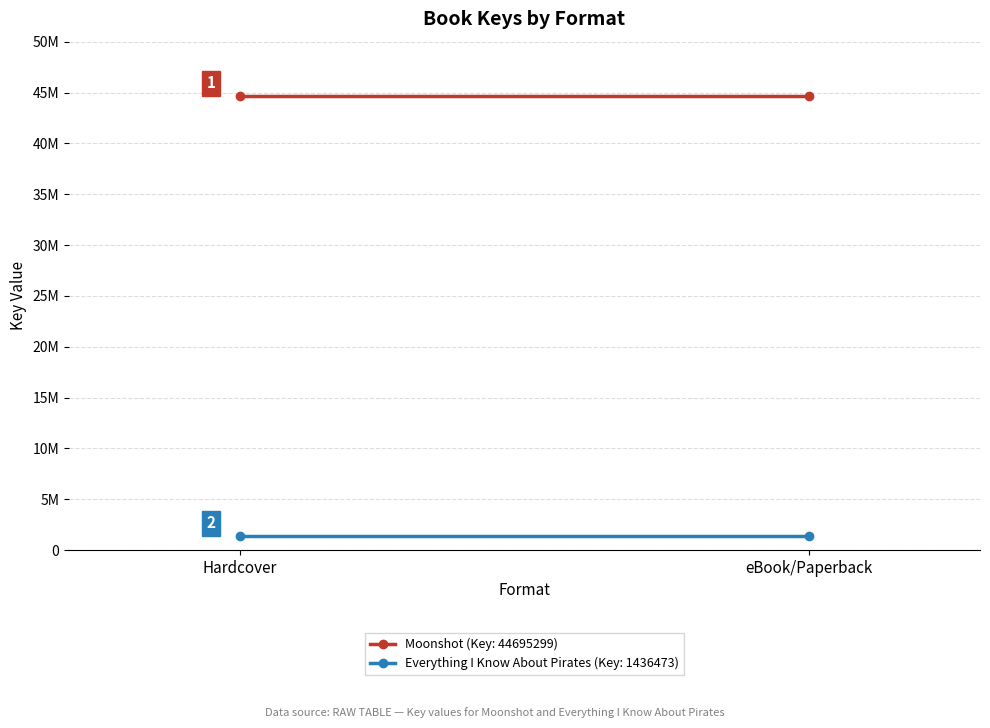

What is the highest value of the Moonshot (Key: 44695299) series?

44695299